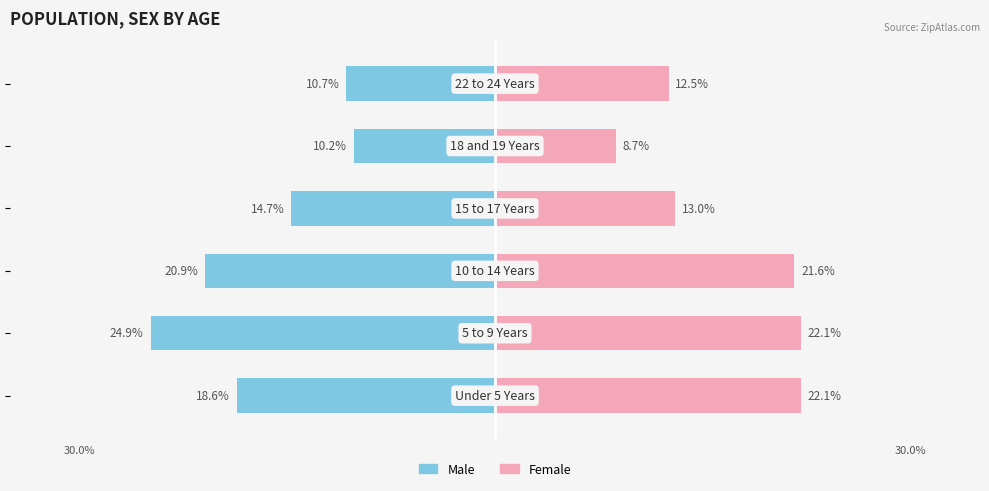

How many categories are shown in the chart?

6